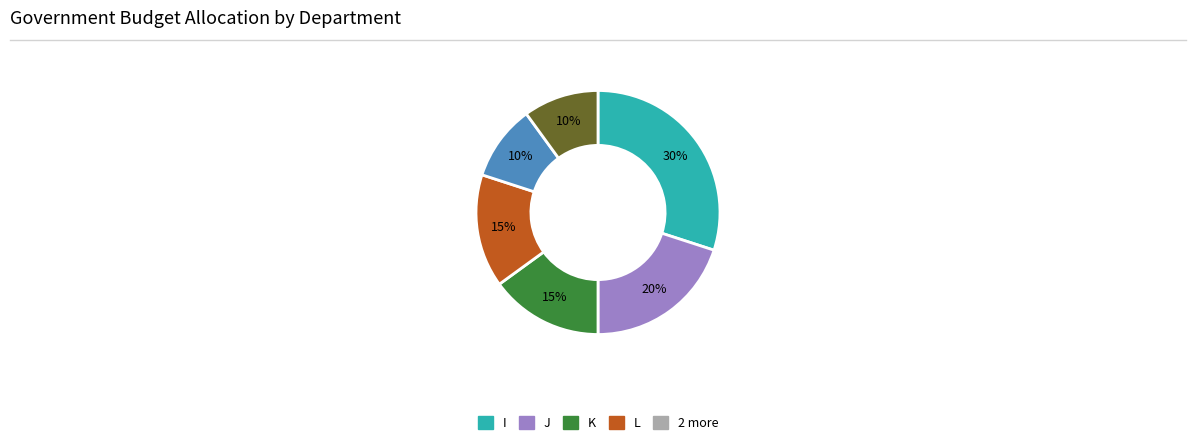

To the nearest percent, what is the average slice percentage?

17%